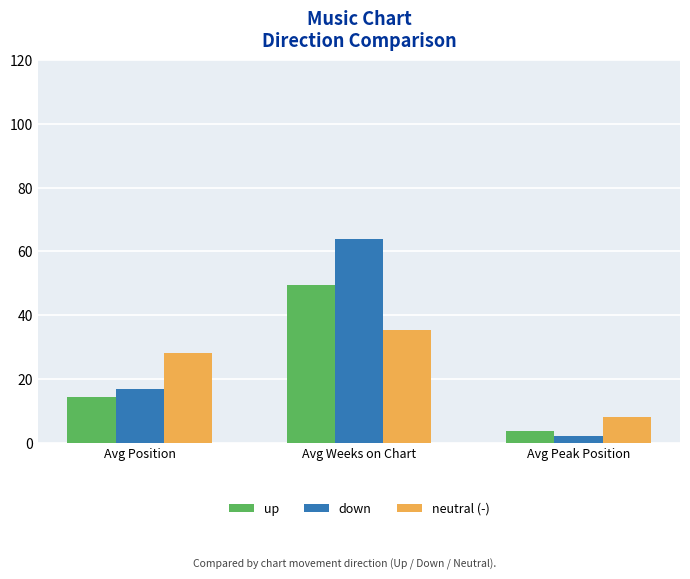

True or false: up has a value of 49.5 at Avg Weeks on Chart.

True